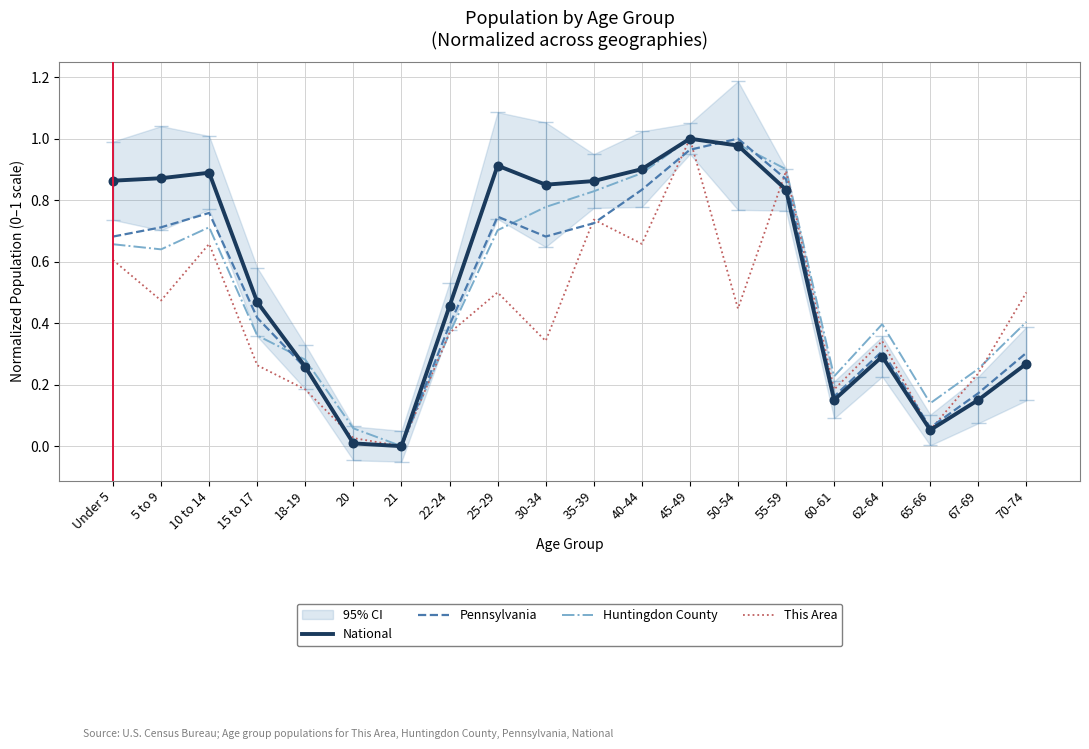

Which series has the largest total across all categories?

National